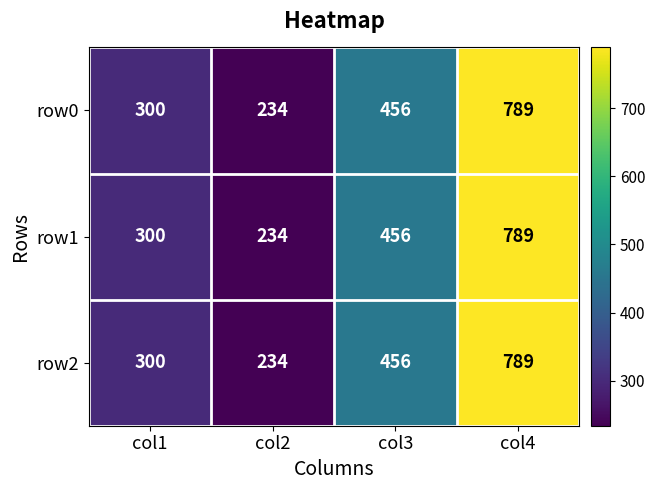

List the labels in order of row1 value, smallest first.

col2, col1, col3, col4